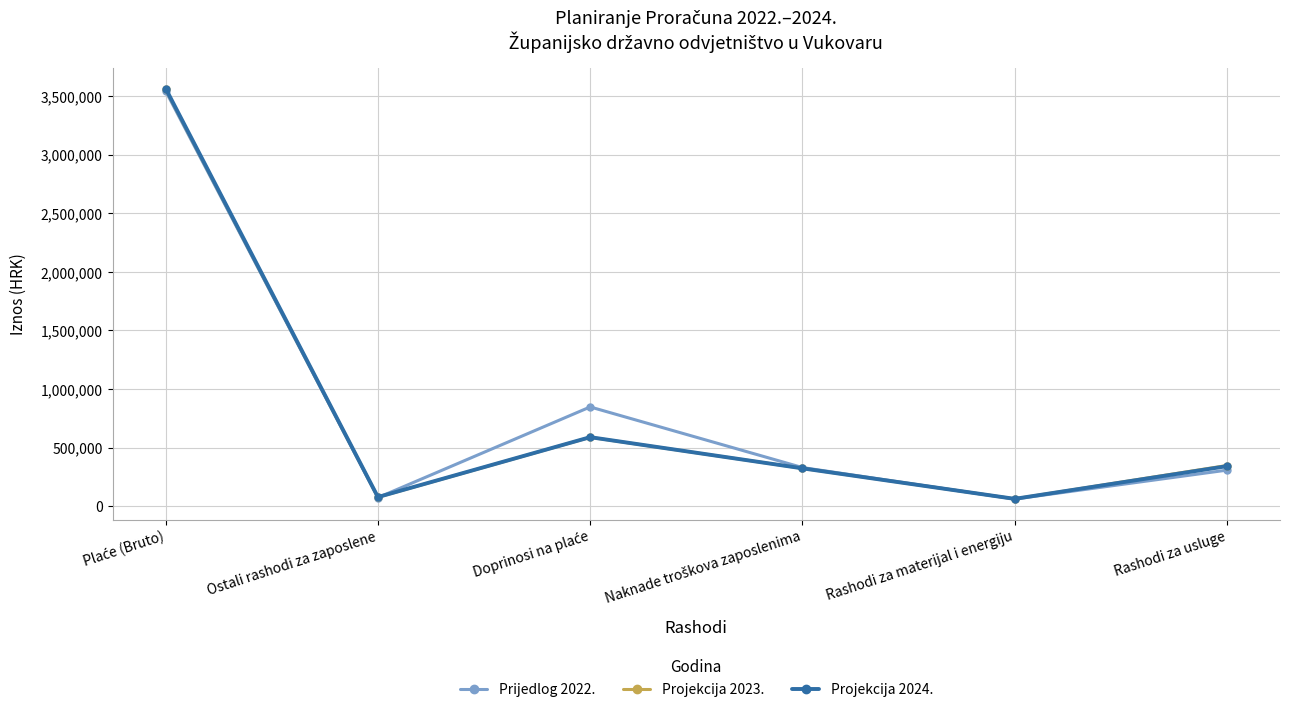

What is the value of the Projekcija 2023. point at the 1st from the left?

3559000